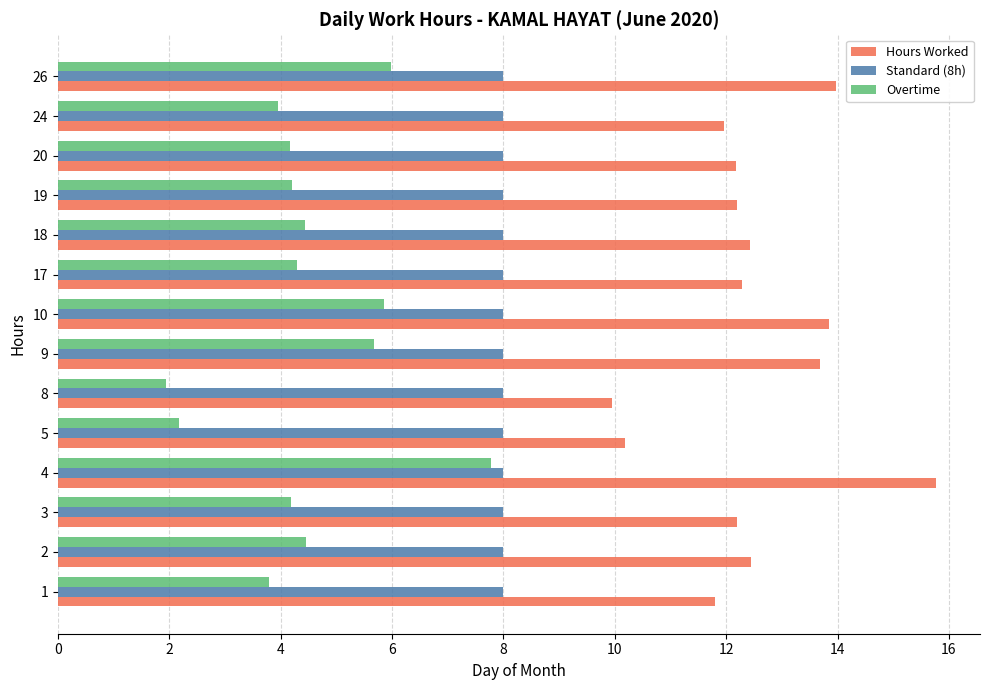

What is the sum of all Hours Worked values?

174.9